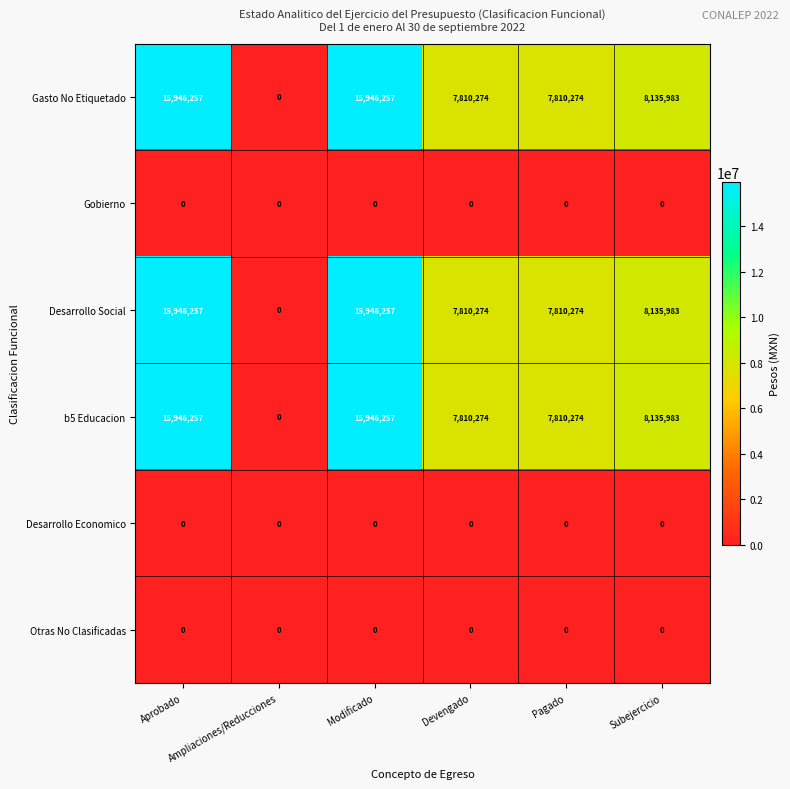

What is the difference between the second highest and minimum values in the Desarrollo Social series?

15946257